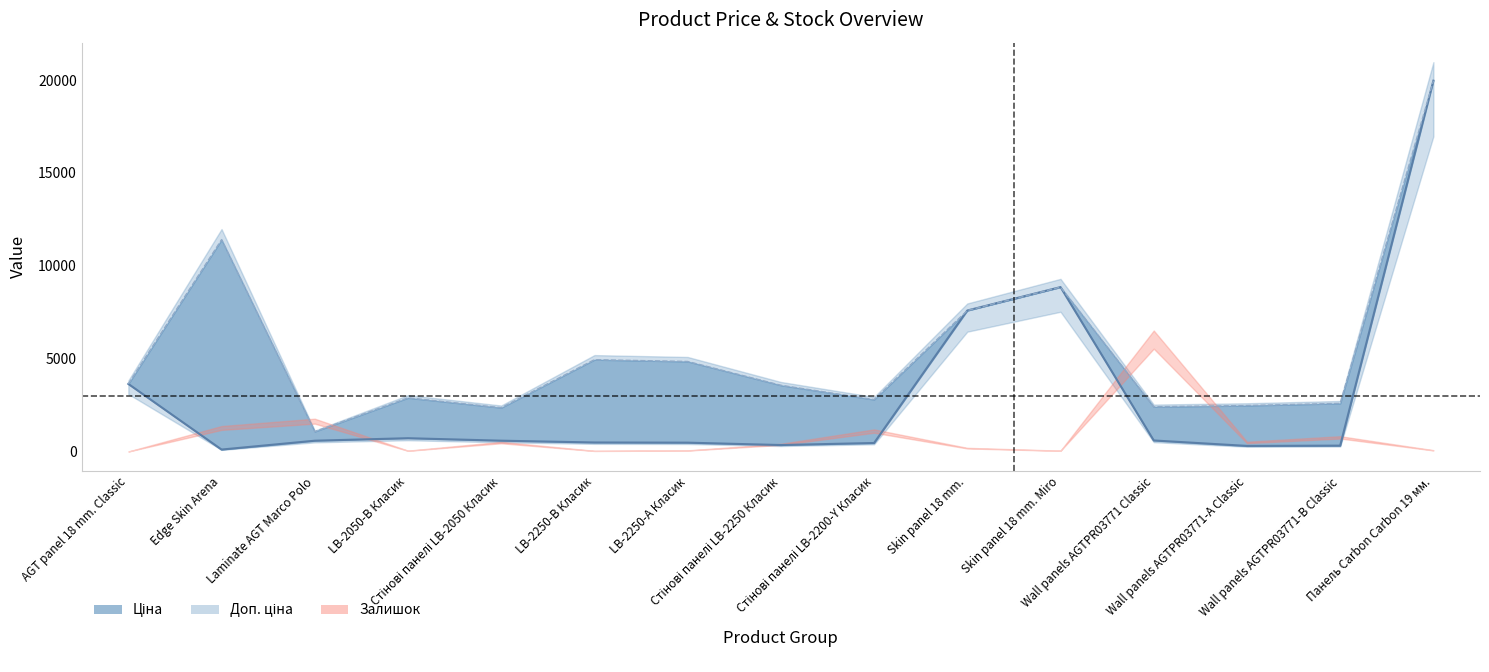

True or false: Ціна and Доп. ціна intersect in this chart.

False